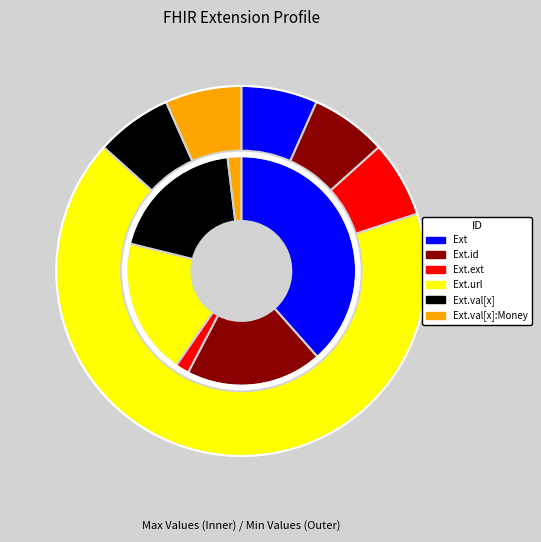

To the nearest percent, what is the average slice percentage?

17%